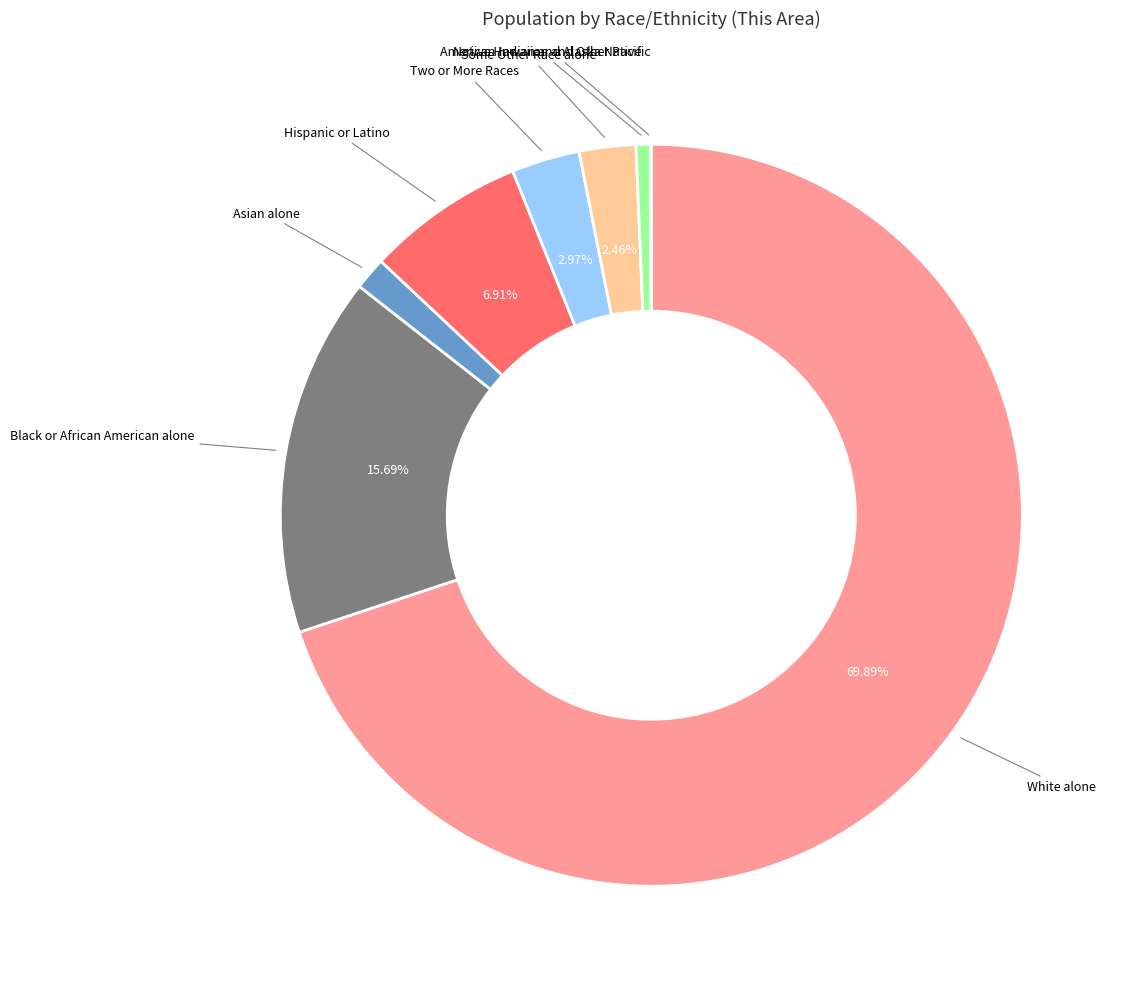

Is there any slice that represents more than half of the pie?

Yes